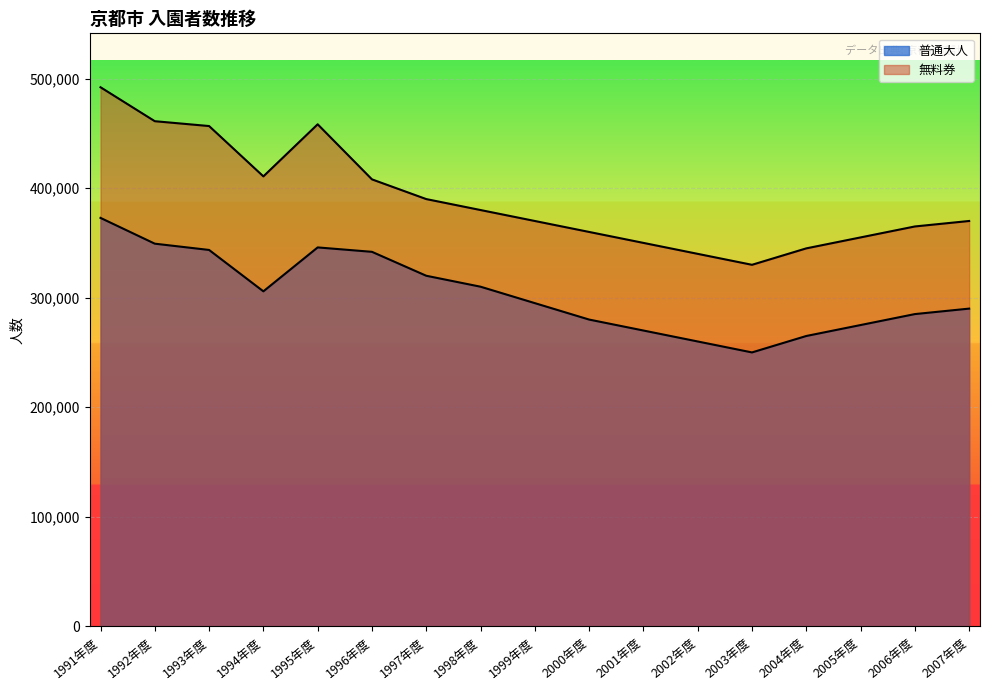

The 普通大人 series shows 374926 at 2004年度. True or false?

False